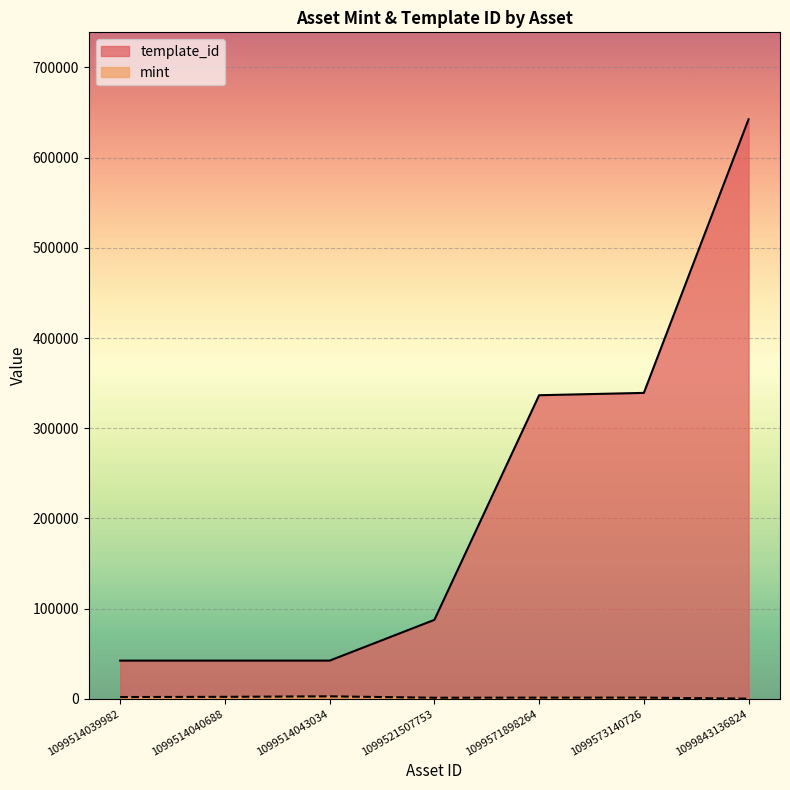

What is the sum of the template_id values at 1099571898264 and 1099843136824?

979224